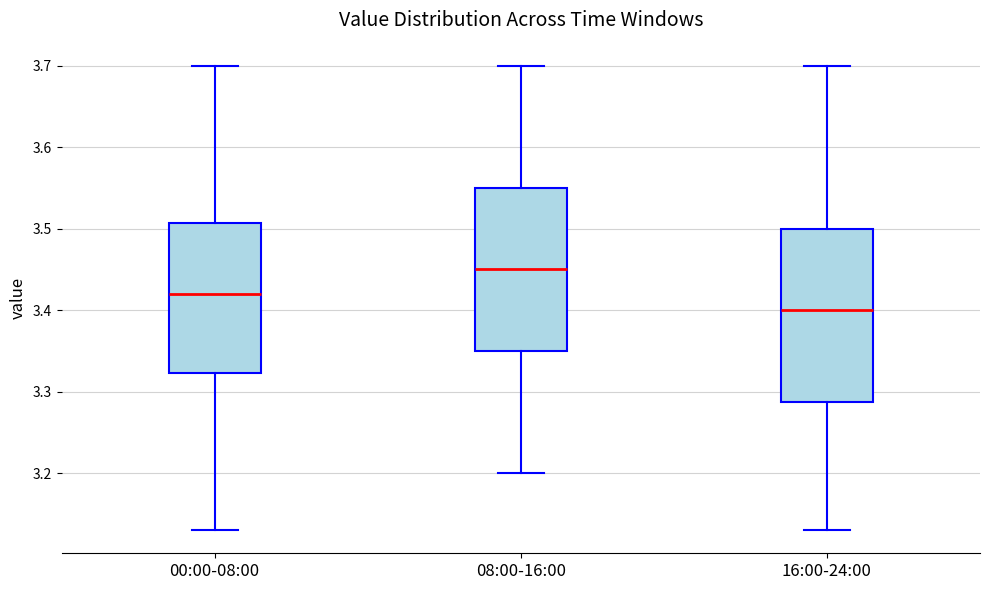

Reading left to right, read every box against the y-axis: the position of its median line, the range the box covers, and the ends of its whiskers. The values are not printed on the chart, so give them approximately, as read against the axis.

00:00-08:00: median 3.42, box 3.32 to 3.51, whiskers 3.13 to 3.70
08:00-16:00: median 3.45, box 3.35 to 3.55, whiskers 3.20 to 3.70
16:00-24:00: median 3.40, box 3.29 to 3.50, whiskers 3.13 to 3.70